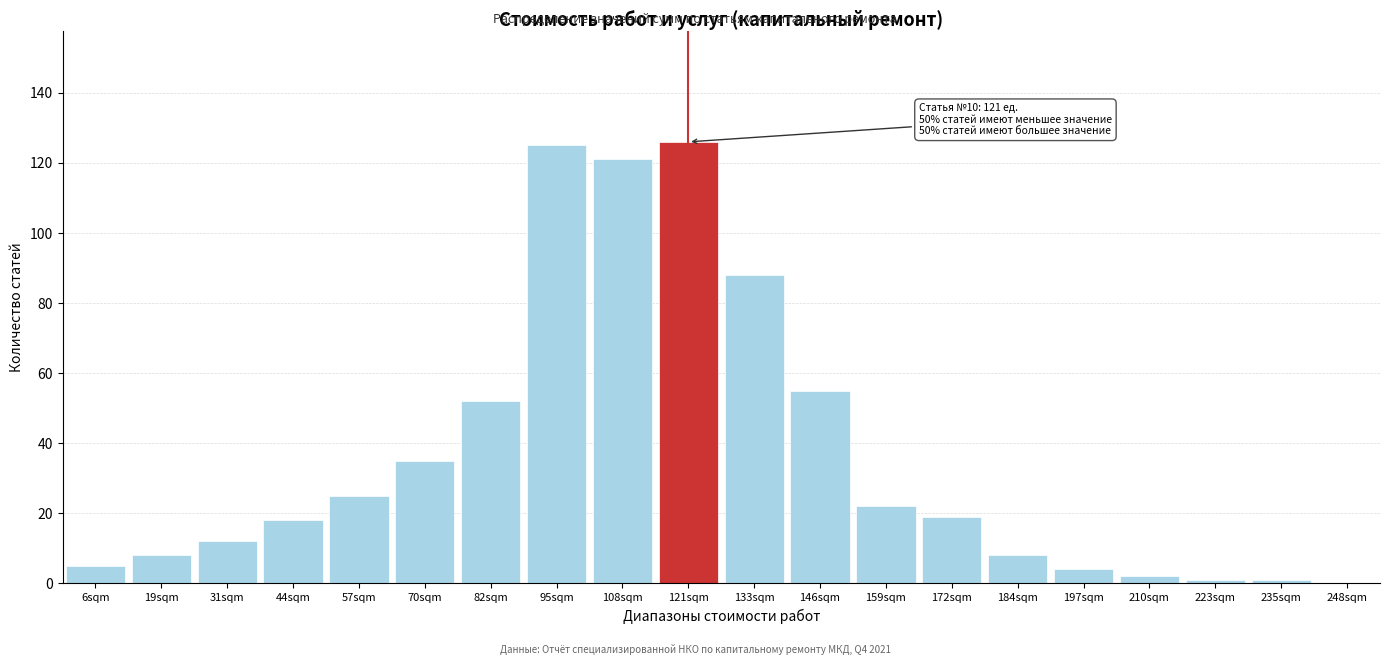

Reading right to left, what are all the values shown in this chart?

248sqm=0	235sqm=1	223sqm=1	210sqm=2	197sqm=4	184sqm=8	172sqm=19	159sqm=22	146sqm=55	133sqm=88	121sqm=126	108sqm=121	95sqm=125	82sqm=52	70sqm=35	57sqm=25	44sqm=18	31sqm=12	19sqm=8	6sqm=5